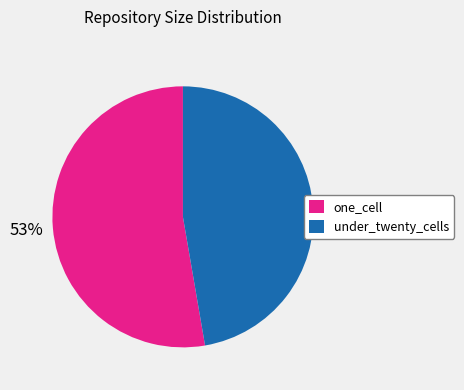

To the nearest percent, what is the average slice percentage?

50%